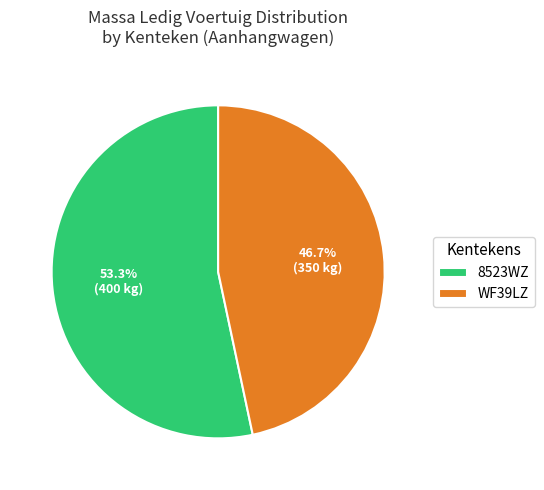

Between WF39LZ and 8523WZ, which is larger?

8523WZ